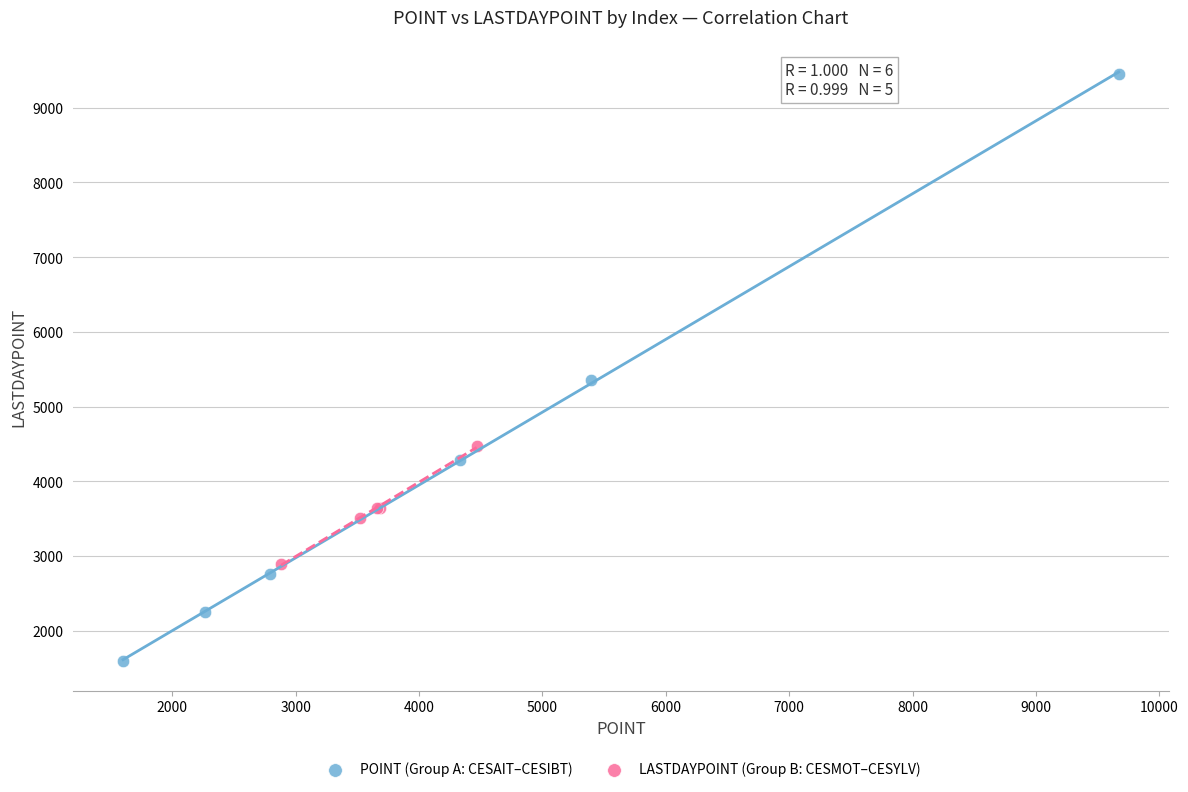

Which series has the largest Y range (max minus min)?

POINT (Group A: CESAIT–CESIBT)